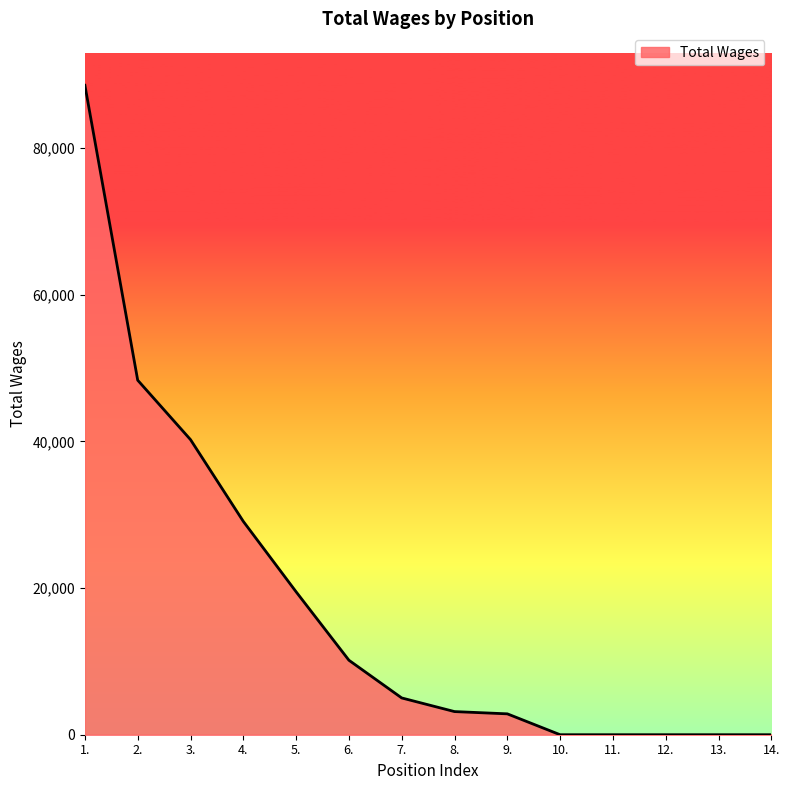

Where does the data first go above 5016?

1.